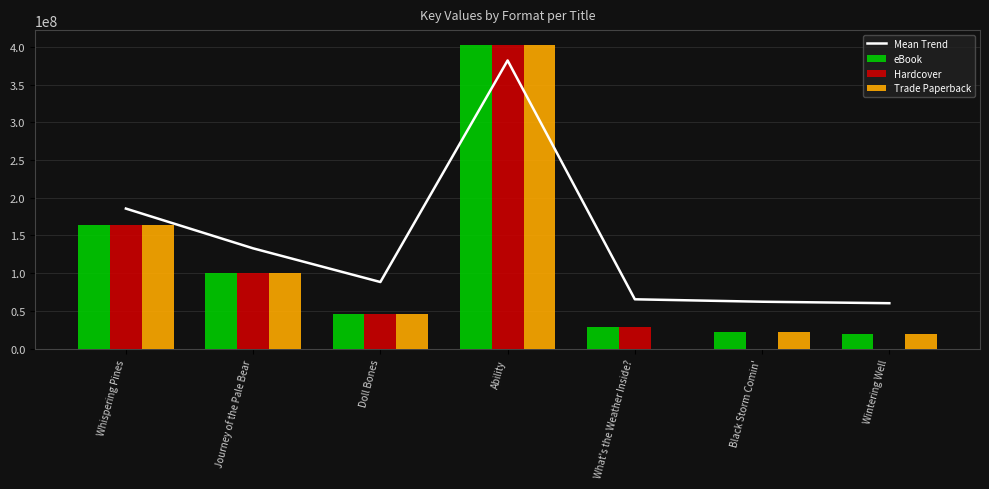

Is it true that Hardcover equals 46644544.0 at Doll Bones?

True